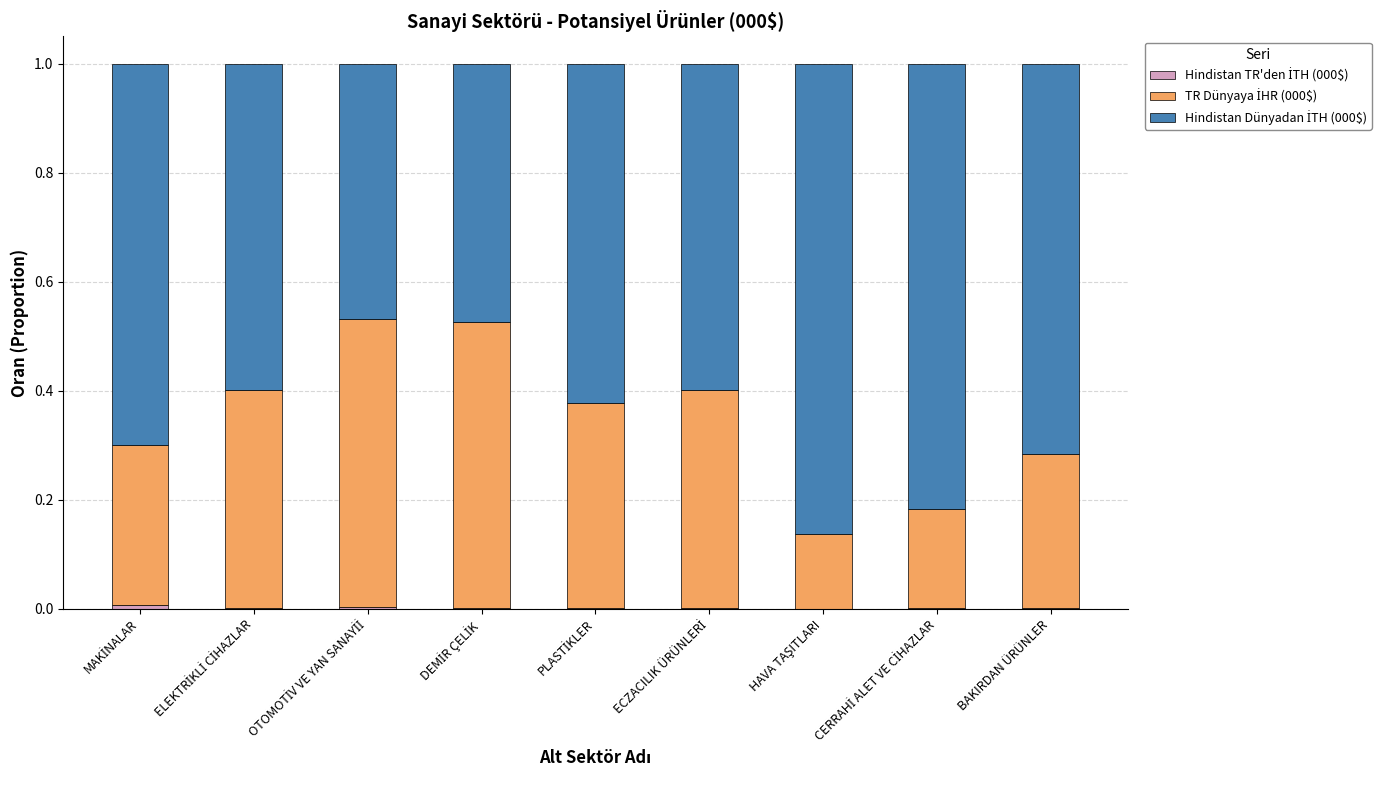

Does the chart contain stacked bars?

Yes